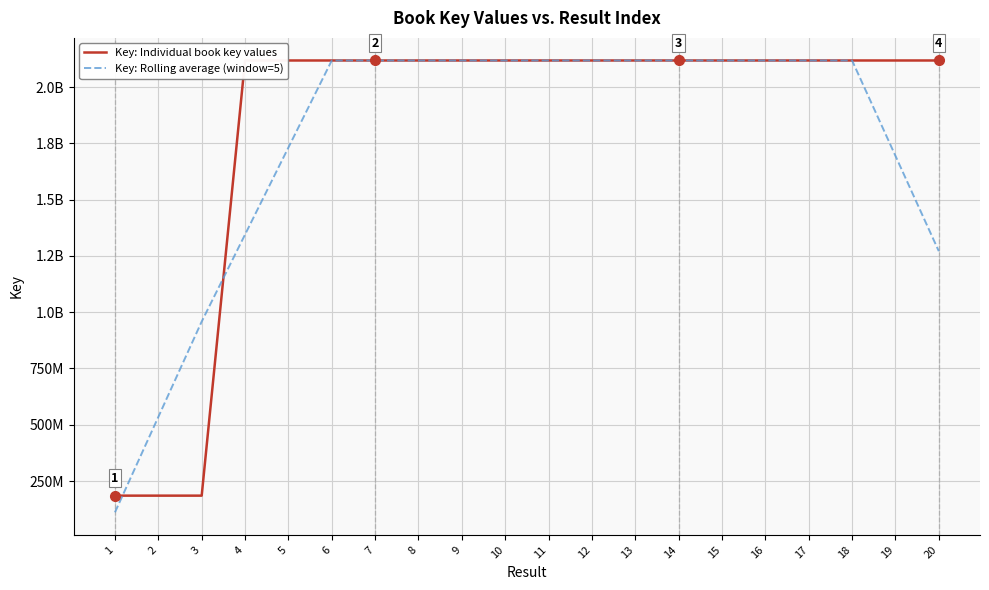

Is the value of Key: Individual book key values at 5 greater than the value of Key: Rolling average (window=5) at 19?

Yes